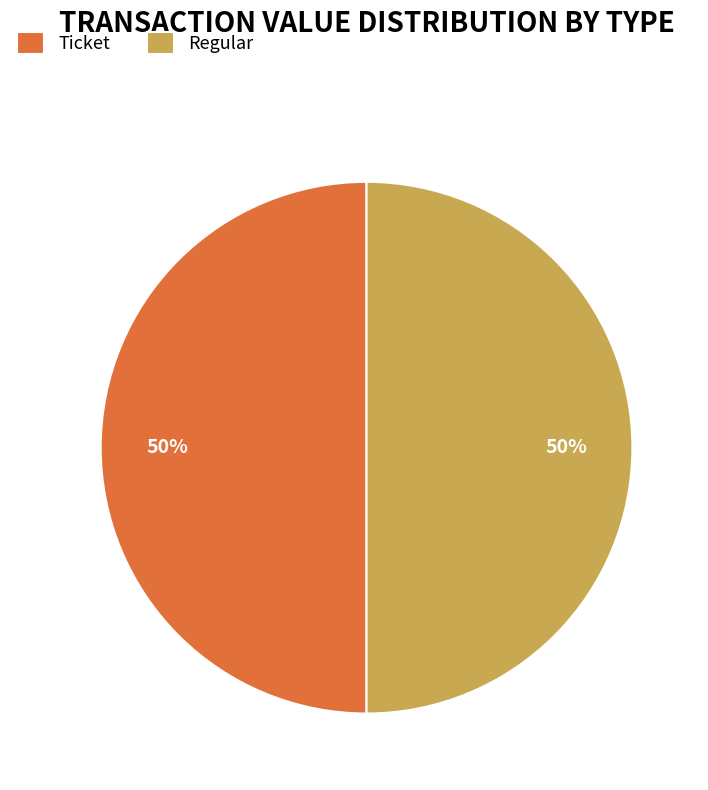

Is the sum of Regular and Ticket greater than half?

Yes